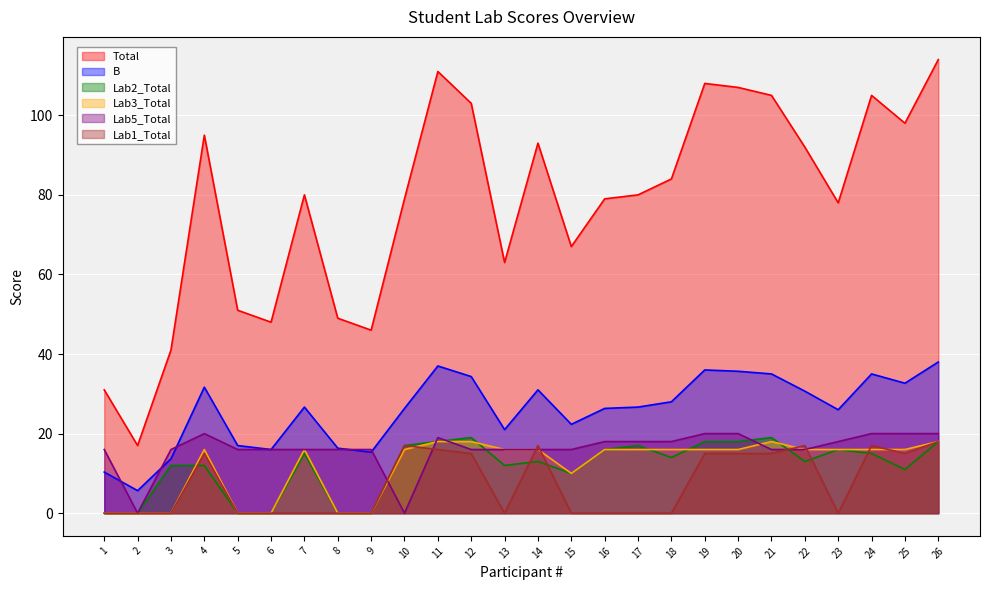

Reading left to right, list all the values displayed in this chart.

Total: 1=31.0	2=17.0	3=41.0	4=95.0	5=51.0	6=48.0	7=80.0	8=49.0	9=46.0	10=79.0	11=111.0	12=103.0	13=63.0	14=93.0	15=67.0	16=79.0	17=80.0	18=84.0	19=108.0	20=107.0	21=105.0	22=92.0	23=78.0	24=105.0	25=98.0	26=114.0
B: 1=10.3	2=5.7	3=13.7	4=31.7	5=17.0	6=16.0	7=26.7	8=16.3	9=15.3	10=26.3	11=37.0	12=34.3	13=21.0	14=31.0	15=22.3	16=26.3	17=26.7	18=28.0	19=36.0	20=35.7	21=35.0	22=30.7	23=26.0	24=35.0	25=32.7	26=38.0
Lab2_Total: 1=0.0	2=0.0	3=12.0	4=12.0	5=0.0	6=0.0	7=15.0	8=0.0	9=0.0	10=17.0	11=18.0	12=19.0	13=12.0	14=13.0	15=10.0	16=16.0	17=17.0	18=14.0	19=18.0	20=18.0	21=19.0	22=13.0	23=16.0	24=15.0	25=11.0	26=18.0
Lab3_Total: 1=0.0	2=0.0	3=0.0	4=16.0	5=0.0	6=0.0	7=16.0	8=0.0	9=0.0	10=16.0	11=18.0	12=18.0	13=16.0	14=16.0	15=10.0	16=16.0	17=16.0	18=16.0	19=16.0	20=16.0	21=18.0	22=16.0	23=16.0	24=16.0	25=16.0	26=18.0
Lab5_Total: 1=16.0	2=0.0	3=16.0	4=20.0	5=16.0	6=16.0	7=16.0	8=16.0	9=16.0	10=0.0	11=19.0	12=16.0	13=16.0	14=16.0	15=16.0	16=18.0	17=18.0	18=18.0	19=20.0	20=20.0	21=16.0	22=16.0	23=18.0	24=20.0	25=20.0	26=20.0
Lab1_Total: 1=0.0	2=0.0	3=0.0	4=15.0	5=0.0	6=0.0	7=0.0	8=0.0	9=0.0	10=17.0	11=16.0	12=15.0	13=0.0	14=17.0	15=0.0	16=0.0	17=0.0	18=0.0	19=15.0	20=15.0	21=15.0	22=17.0	23=0.0	24=17.0	25=15.0	26=18.0